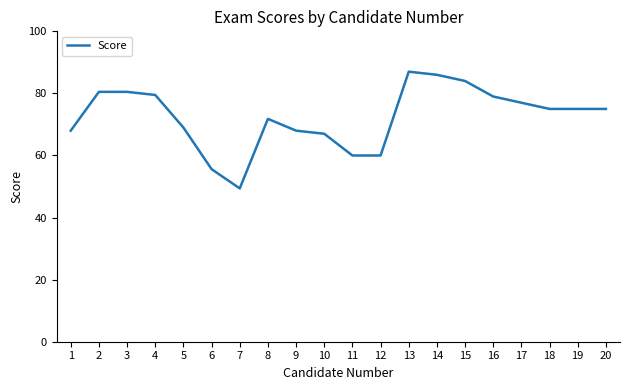

Approximately how many times larger is the value at 19 compared to 20?

1.0